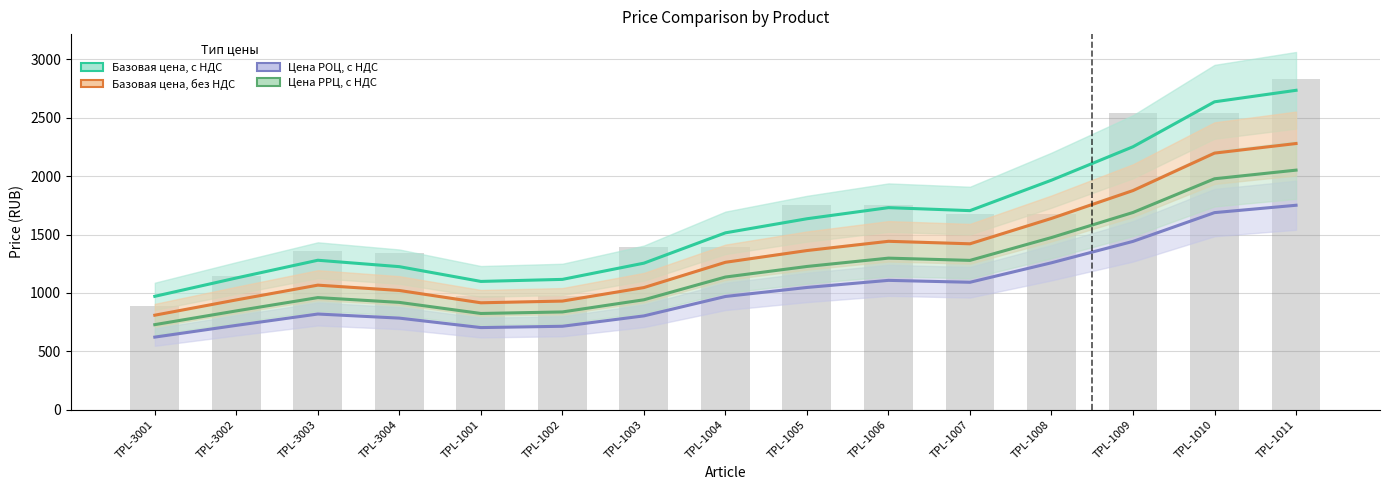

What are all the series names shown in the legend?

Базовая цена, с НДС, Базовая цена, без НДС, Цена РОЦ, с НДС, Цена РРЦ, с НДС